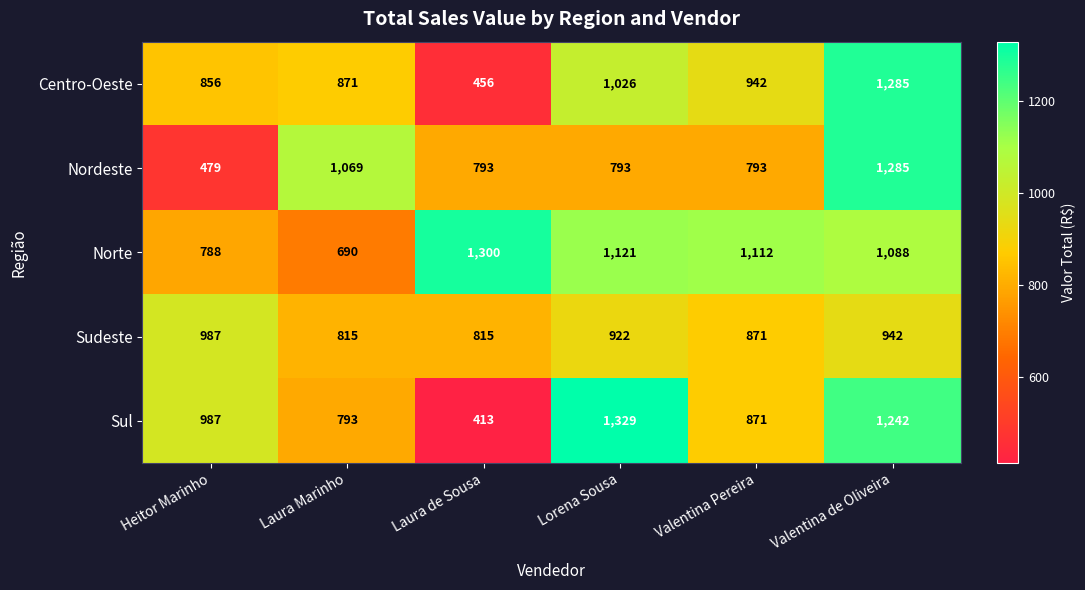

At which category is the sum across all series the highest?

Valentina de Oliveira